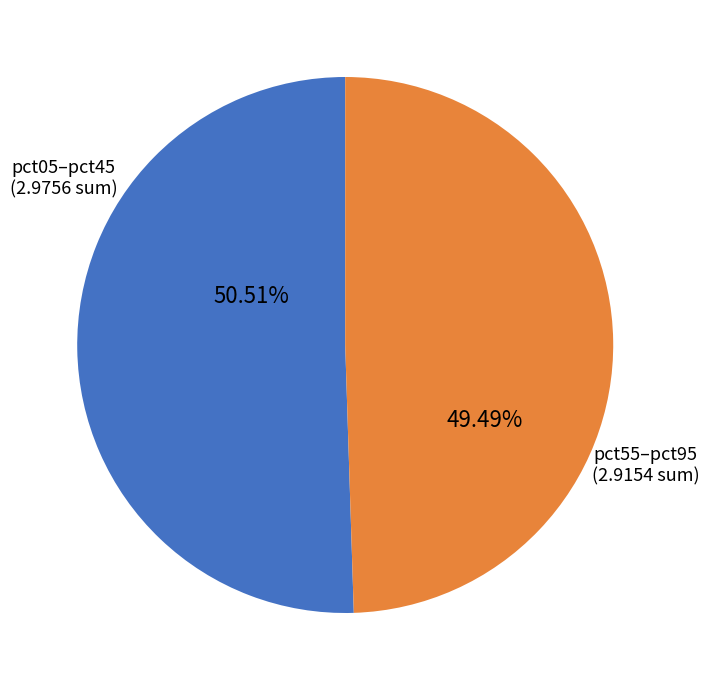

How many slices are in this pie chart?

2